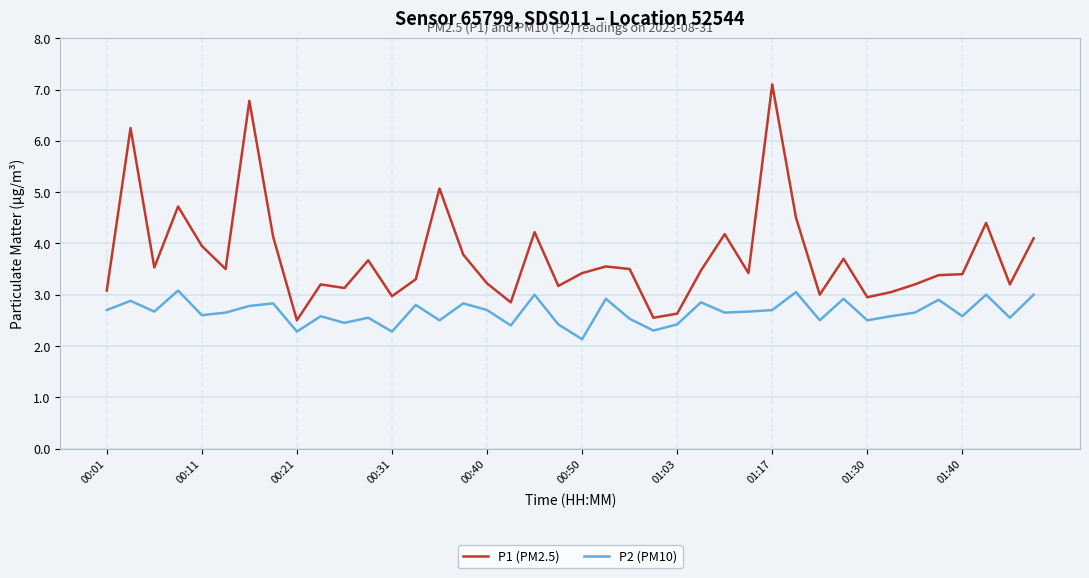

What is the minimum value for P1 (PM2.5)?

2.5